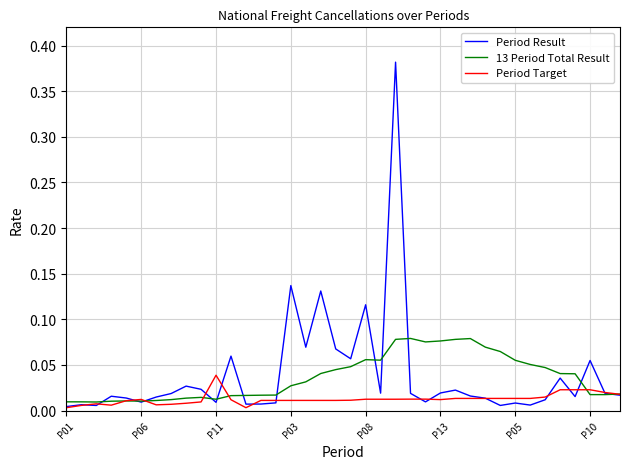

Which series has the widest spread of values?

Period Result